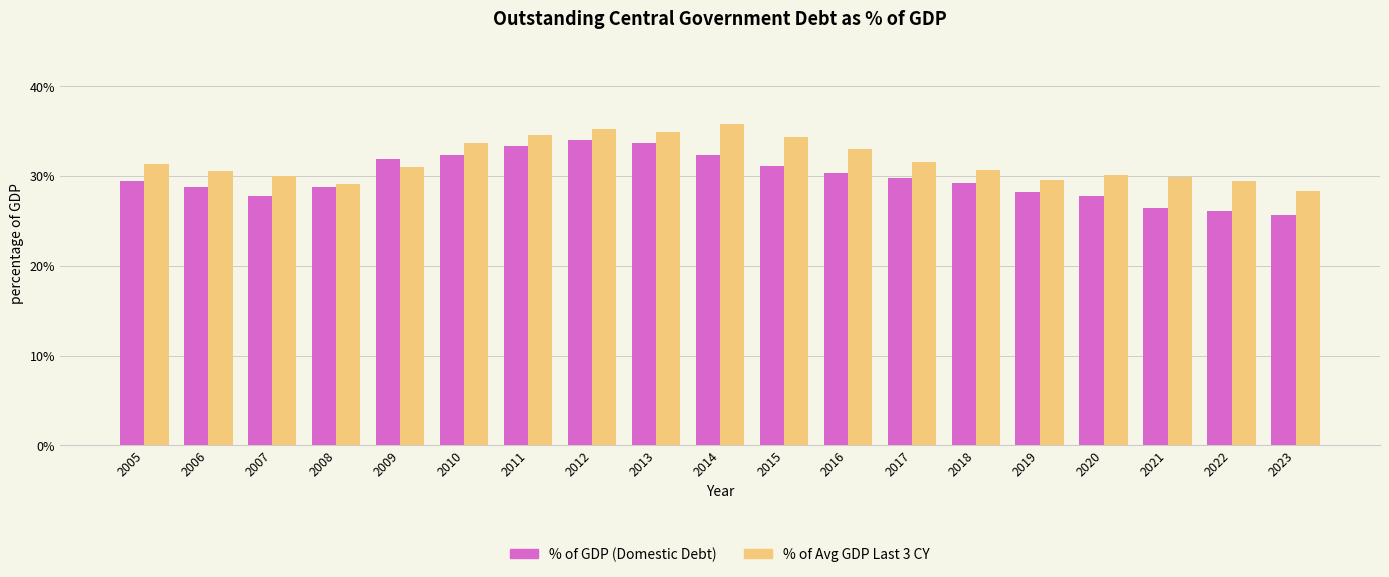

What are all the series names shown in the legend?

% of GDP (Domestic Debt), % of Avg GDP Last 3 CY